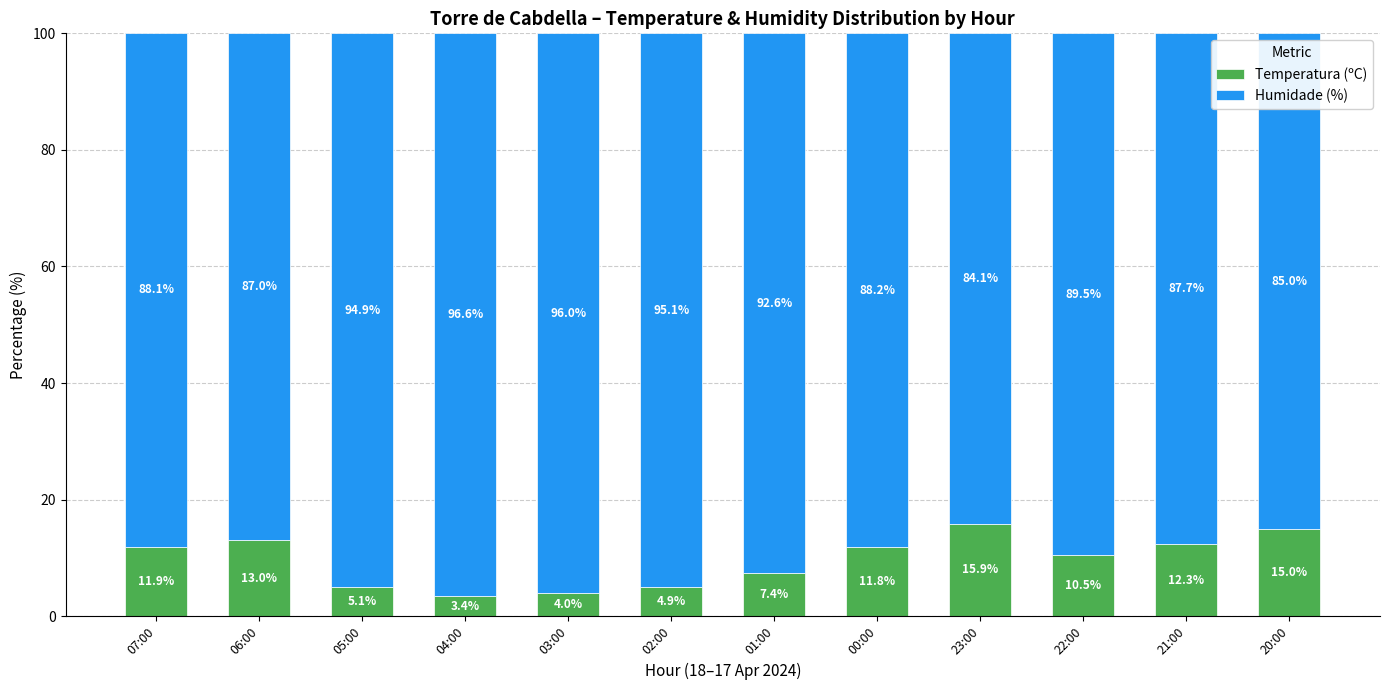

List the labels in order of Temperatura (ºC) value, smallest first.

04:00, 03:00, 02:00, 05:00, 01:00, 22:00, 00:00, 07:00, 21:00, 06:00, 20:00, 23:00